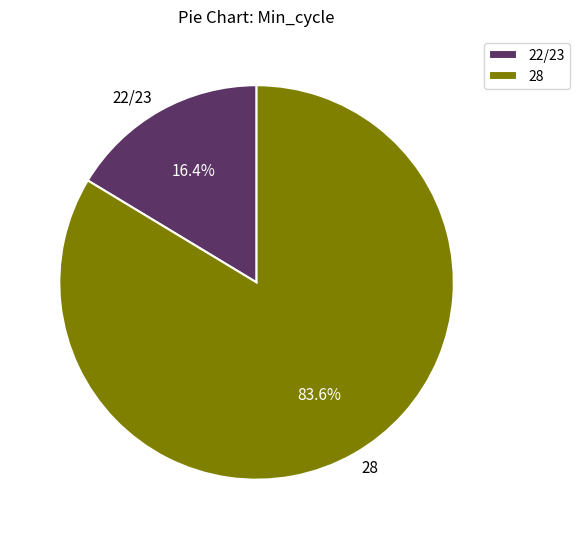

Count the number of slices in the pie.

2